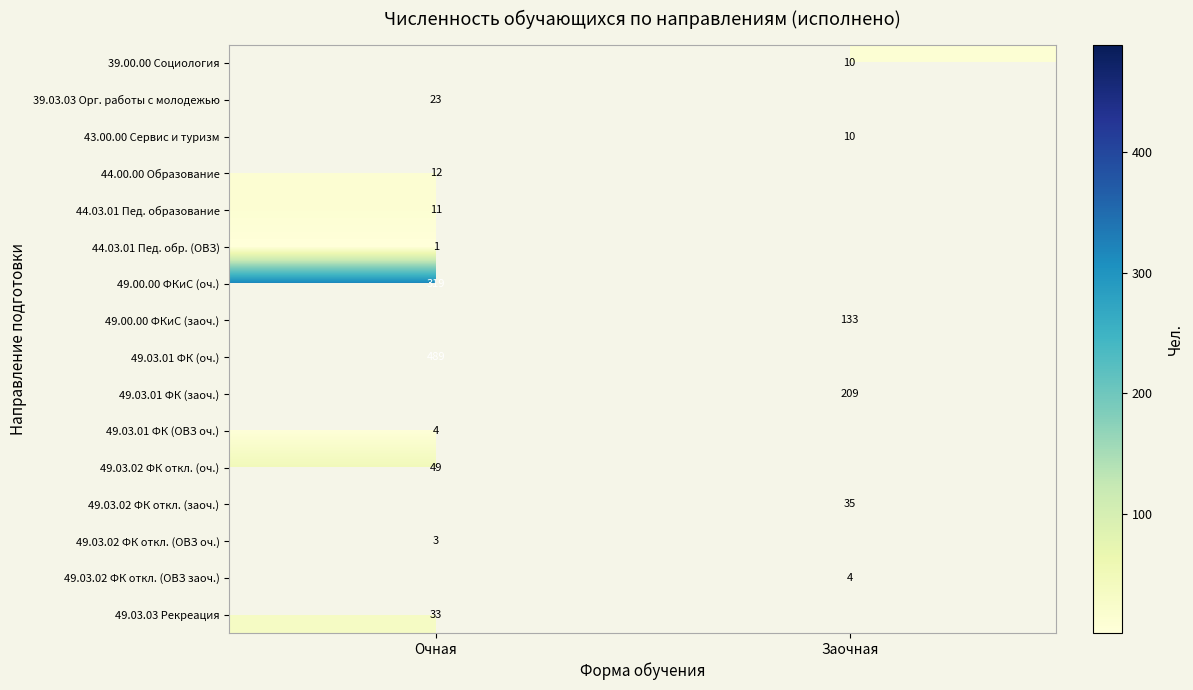

True or false: 43.00.00 Сервис и туризм has a value of 7 at Заочная.

False